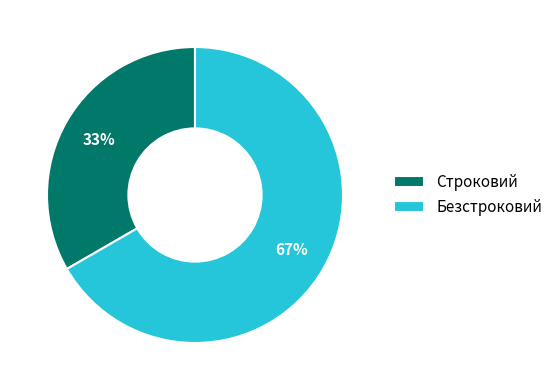

To the nearest percent, what percentage of the pie is Безстроковий?

67%